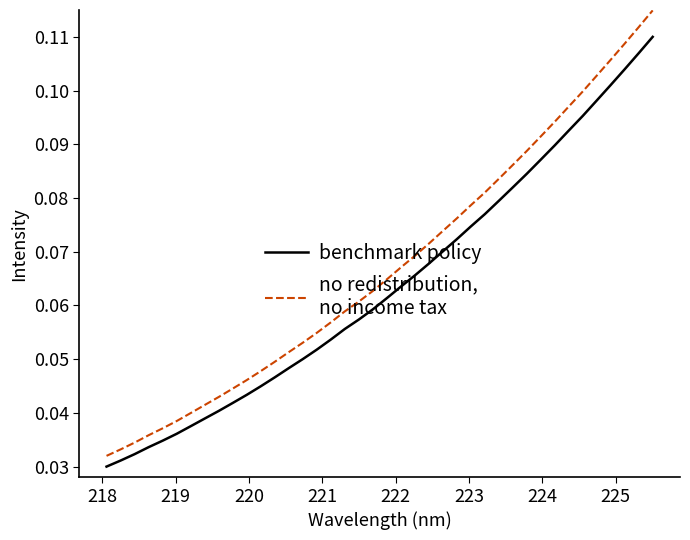

How many lines are shown in the chart?

2